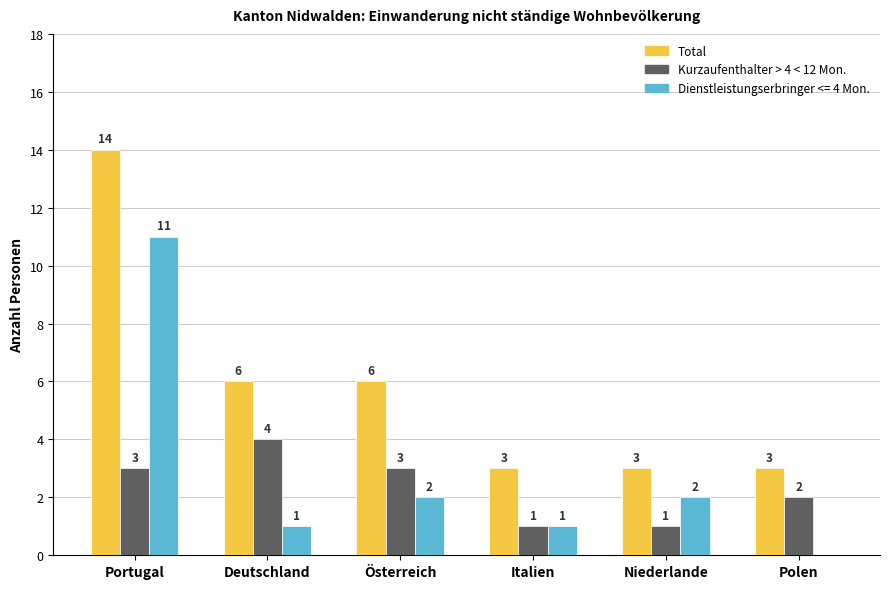

How many Kurzaufenthalter > 4 < 12 Mon. values are between 1 and 3?

5